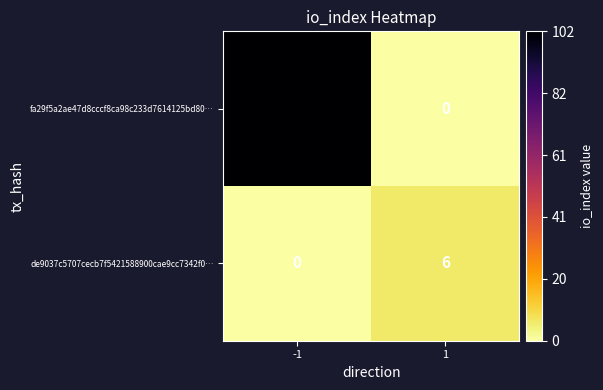

The fa29f5a2ae47d8cccf8ca98c233d7614125bd80… series shows -34 at 1. True or false?

False